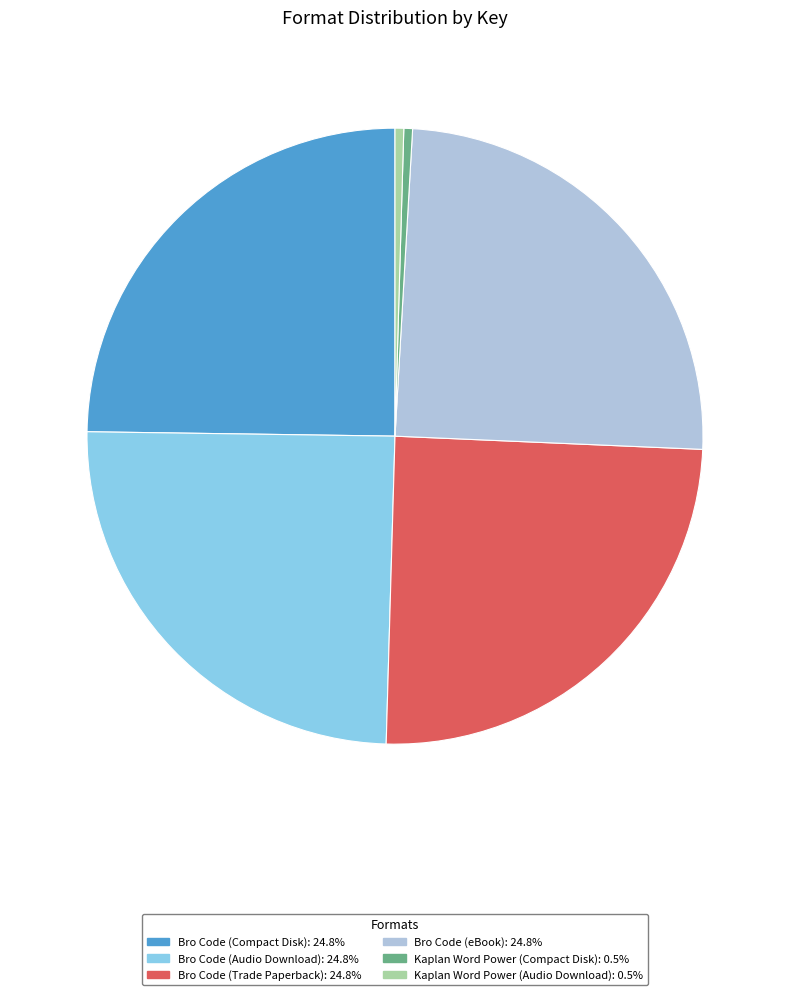

Is it true that Kaplan Word Power (Compact Disk) is 7% of the pie?

False